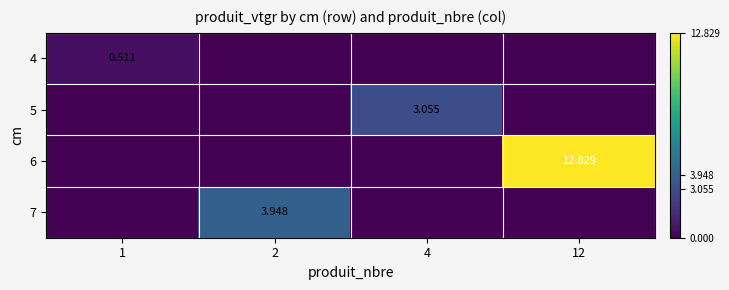

Which series has the widest spread of values?

6